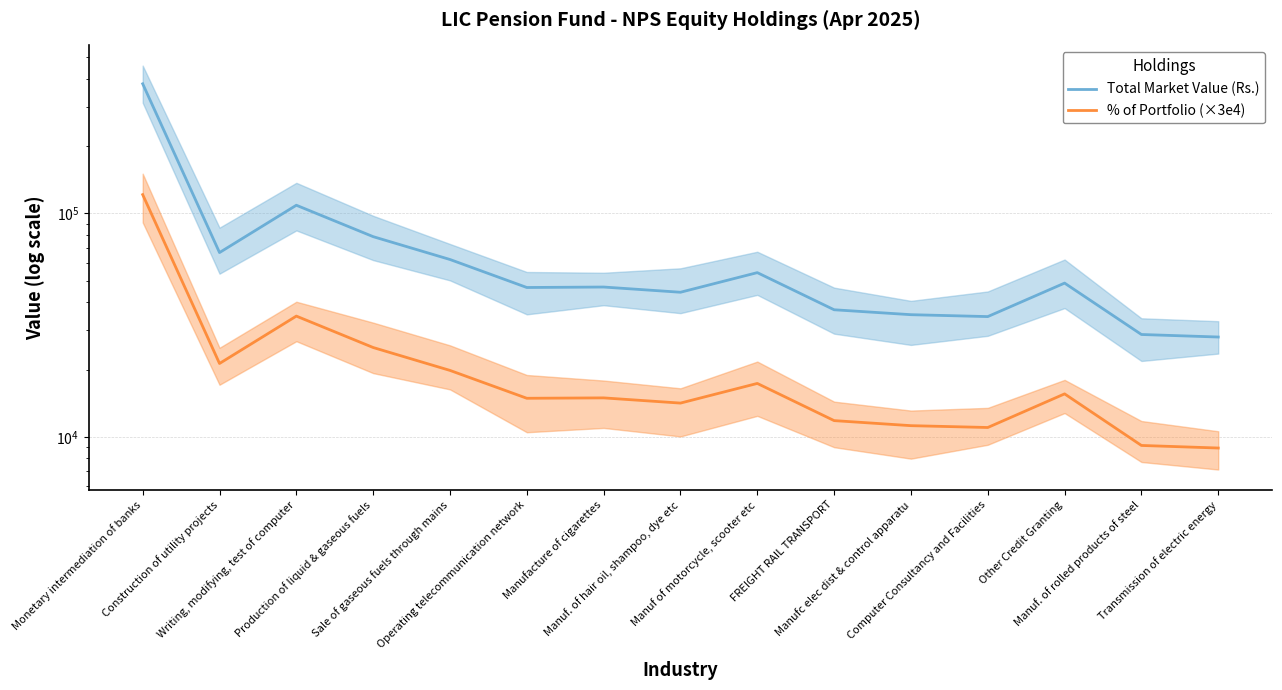

List the labels in order of Total Market Value (Rs.) value, smallest first.

Transmission of electric energy, Manuf. of rolled products of steel, Computer Consultancy and Facilities, Manufc elec dist & control apparatu, FREIGHT RAIL TRANSPORT, Manuf. of hair oil, shampoo, dye etc, Operating telecommunication network, Manufacture of cigarettes, Other Credit Granting, Manuf of motorcycle, scooter etc, Sale of gaseous fuels through mains, Construction of utility projects, Production of liquid & gaseous fuels, Writing, modifying, test of computer, Monetary intermediation of banks